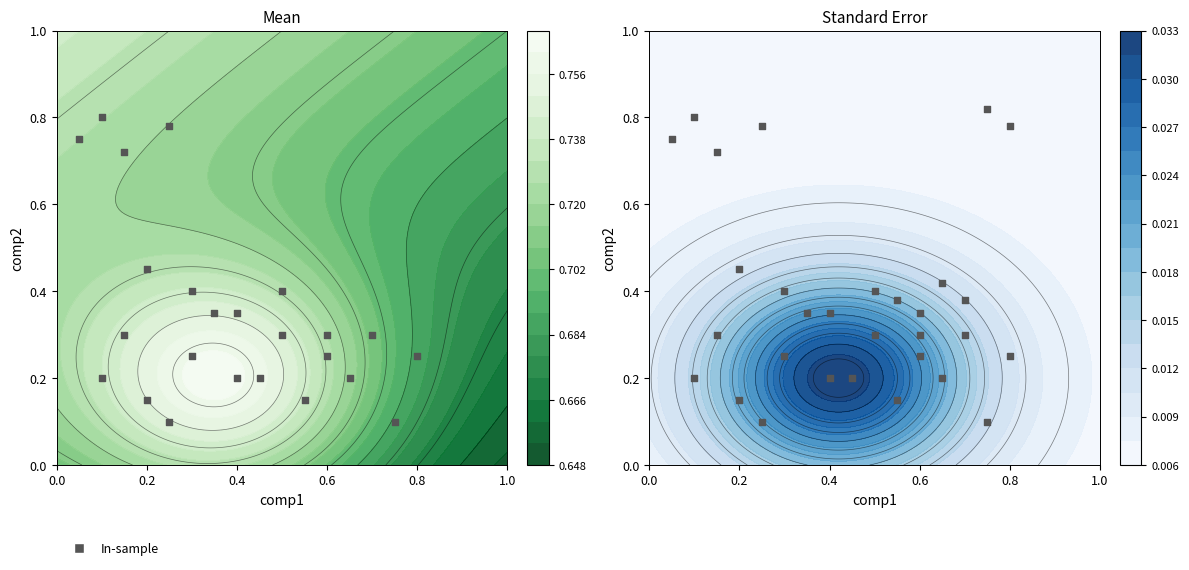

What is the difference between the maximum and second lowest values?

0.3